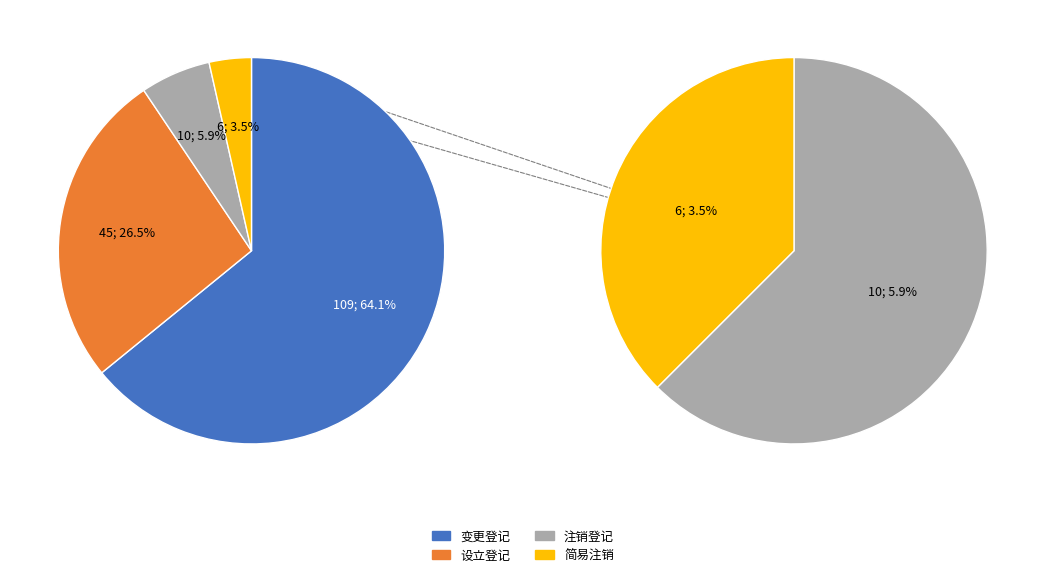

What is the change in value from 设立登记 to 简易注销?

-39